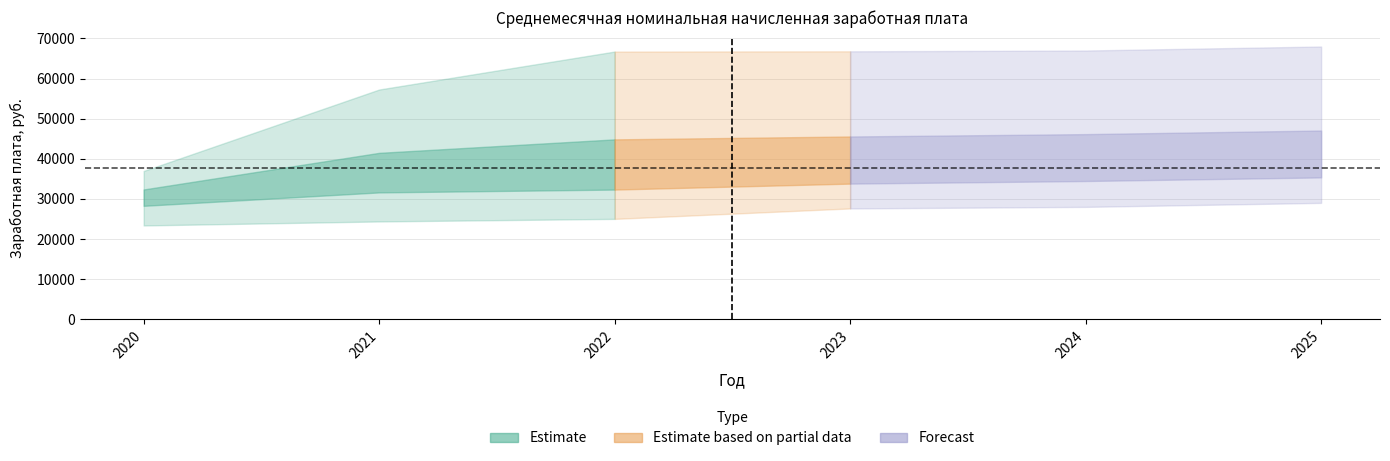

Which has a higher value, 2024 or 2022?

2024